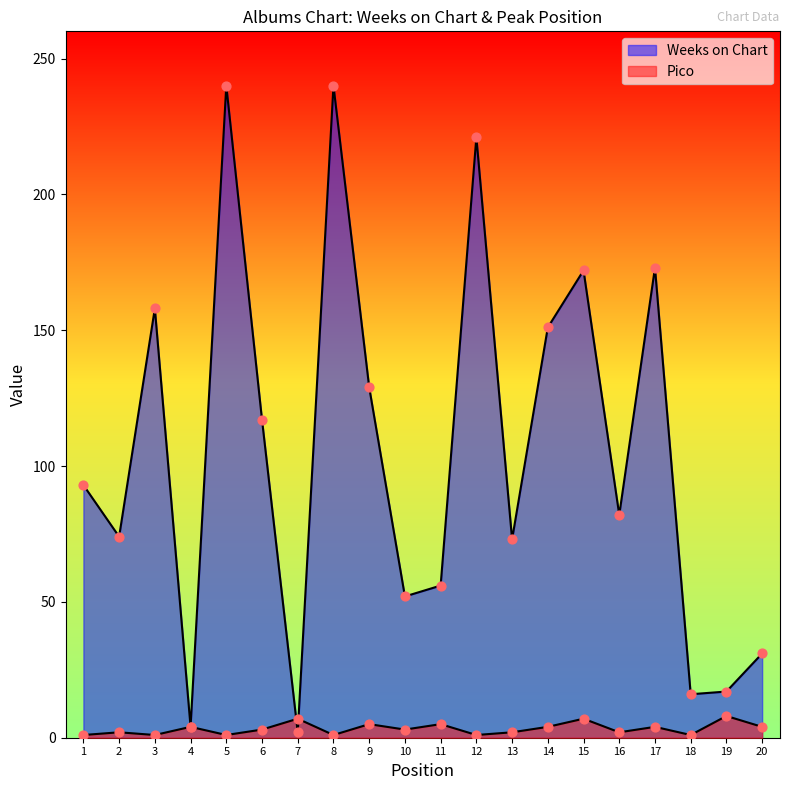

Which series reaches the minimum Y coordinate?

Pico